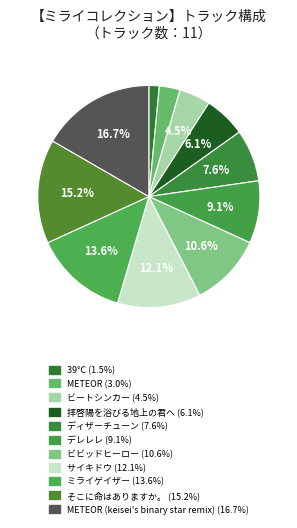

How many segments does this pie chart have?

11